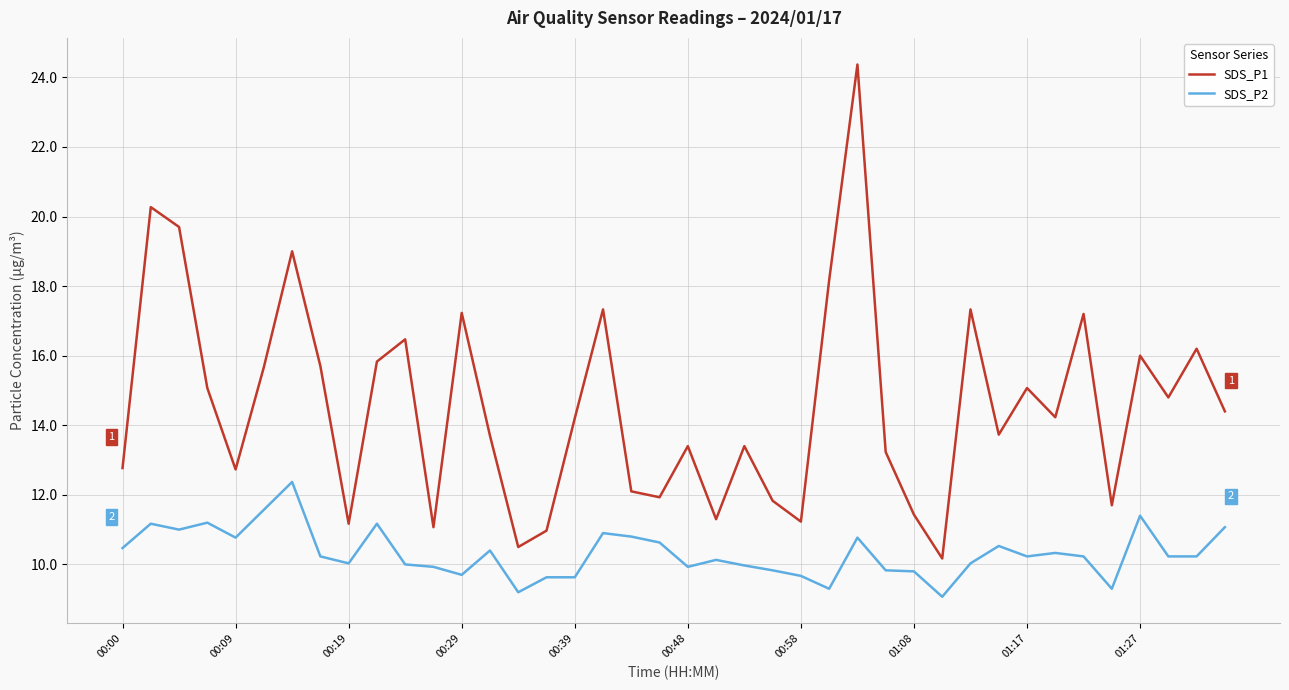

True or false: SDS_P1 and SDS_P2 cross at least once.

False